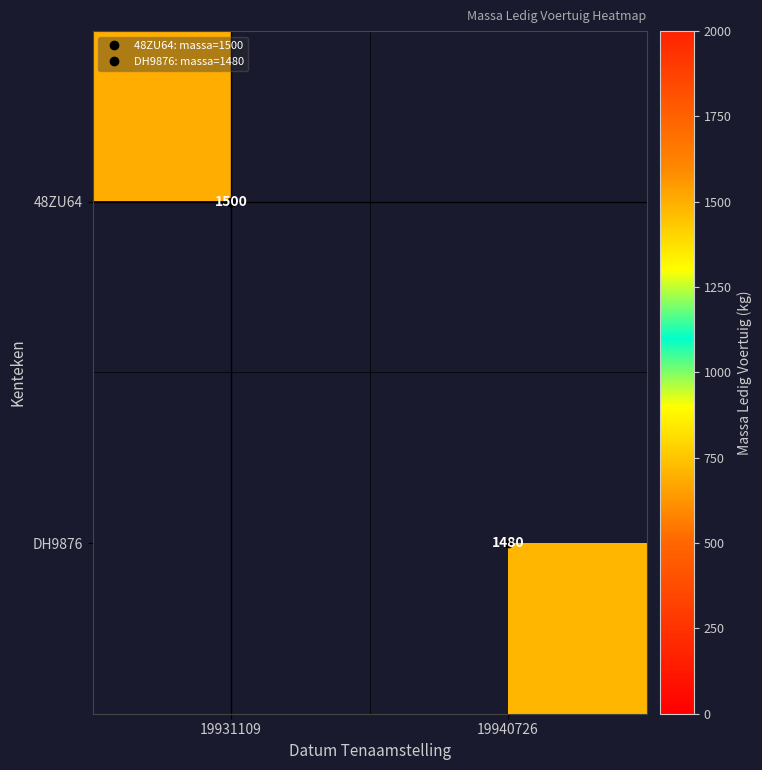

Rank the series at 19940726 from highest to lowest value.

DH9876, 48ZU64